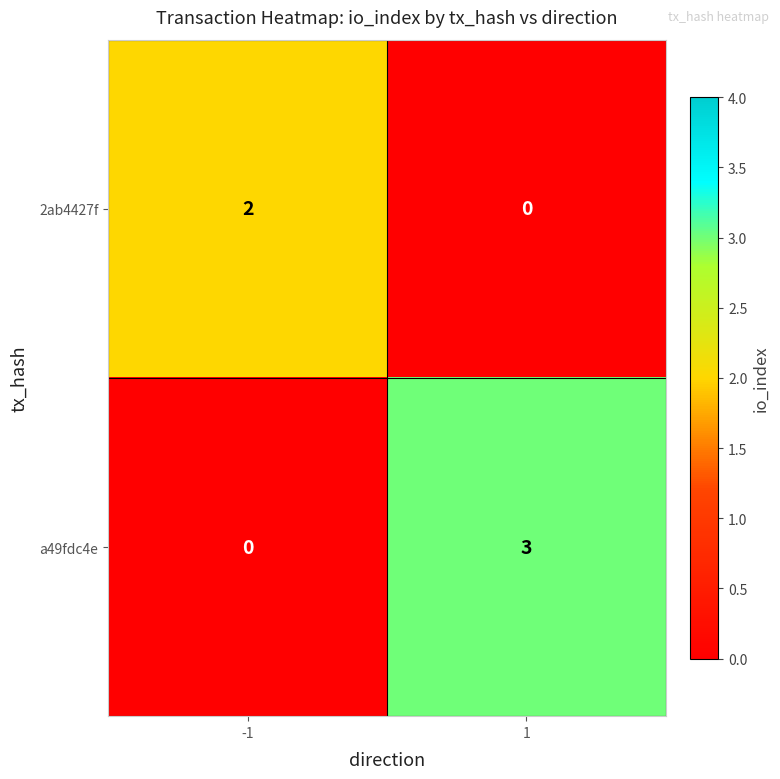

What is the greatest value displayed?

3